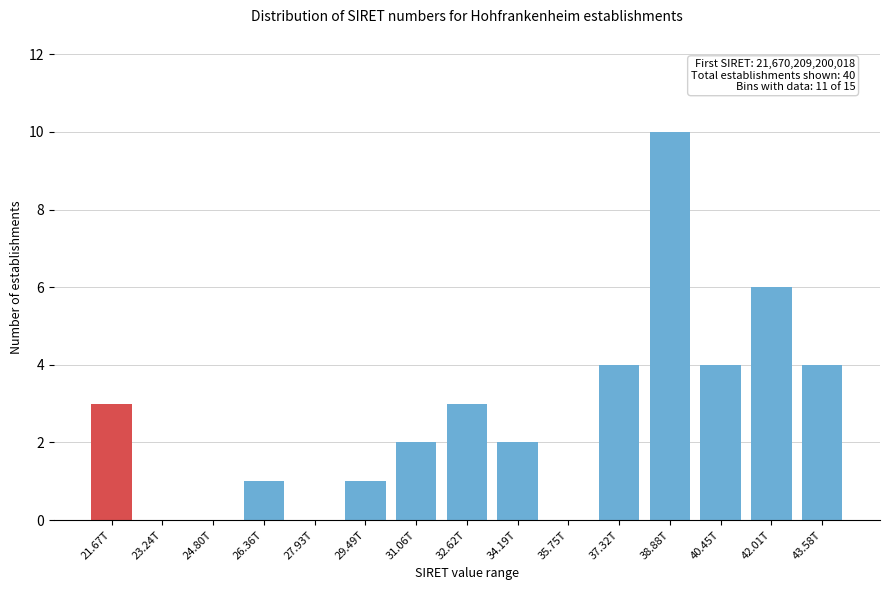

Reading left to right, list all the values displayed in this chart.

21.67T=3	23.24T=0	24.80T=0	26.36T=1	27.93T=0	29.49T=1	31.06T=2	32.62T=3	34.19T=2	35.75T=0	37.32T=4	38.88T=10	40.45T=4	42.01T=6	43.58T=4